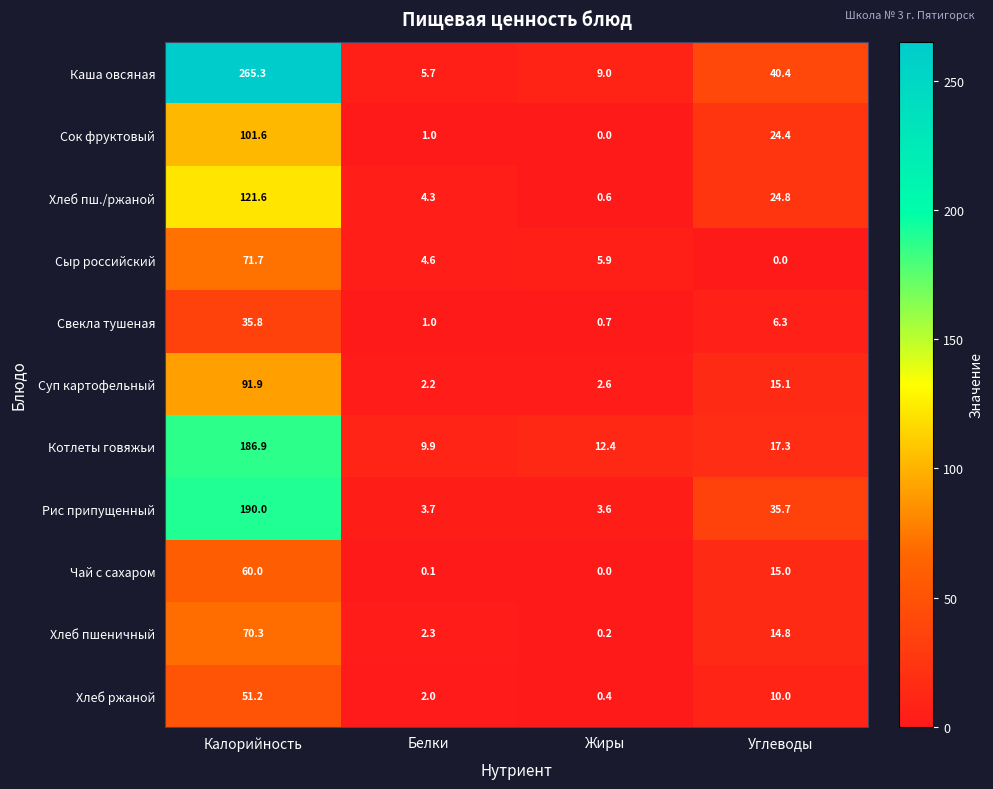

What is the sum of the Суп картофельный values at Жиры and Калорийность?

94.5